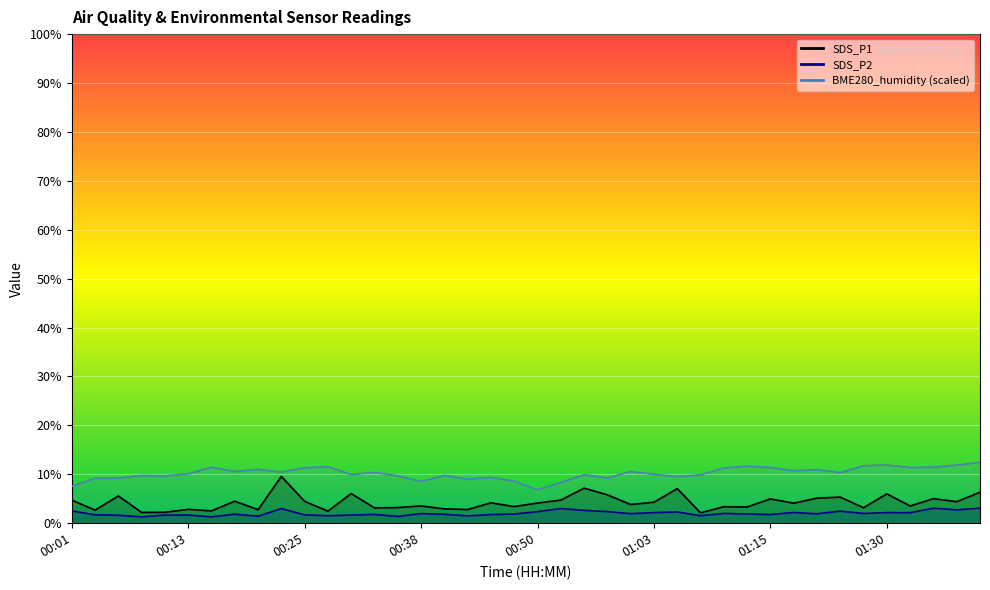

What are all the series names shown in the legend?

SDS_P1, SDS_P2, BME280_humidity